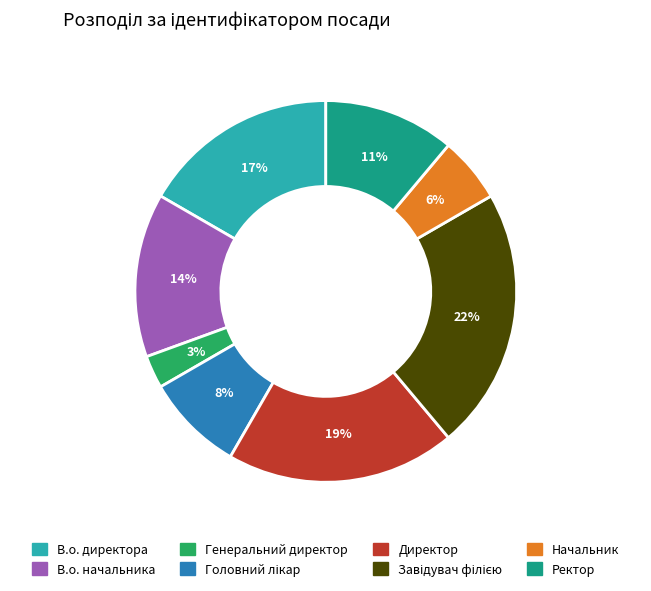

True or false: Ректор accounts for 19% of the total.

False